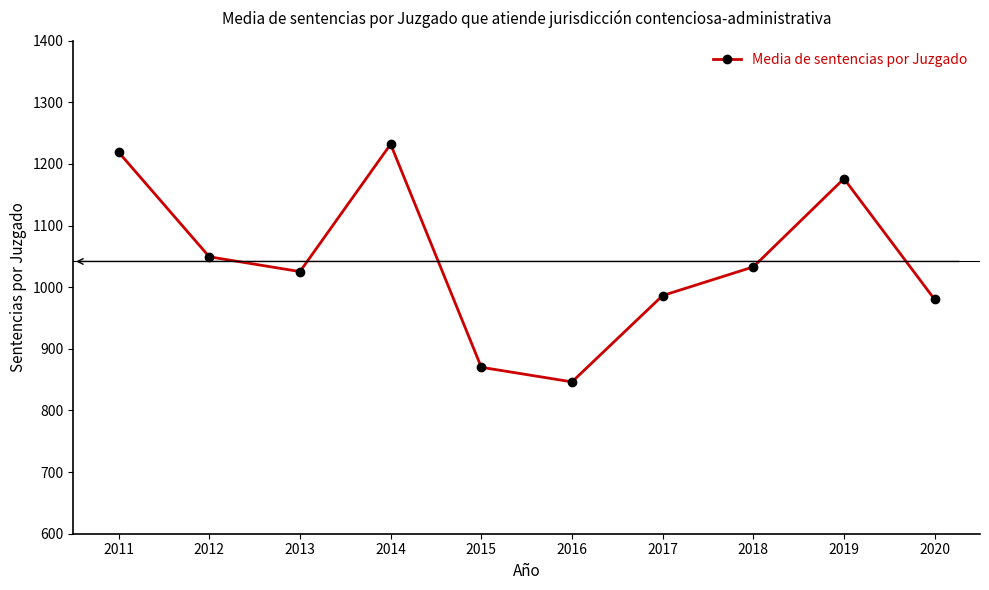

Count the number of data series in this chart.

1